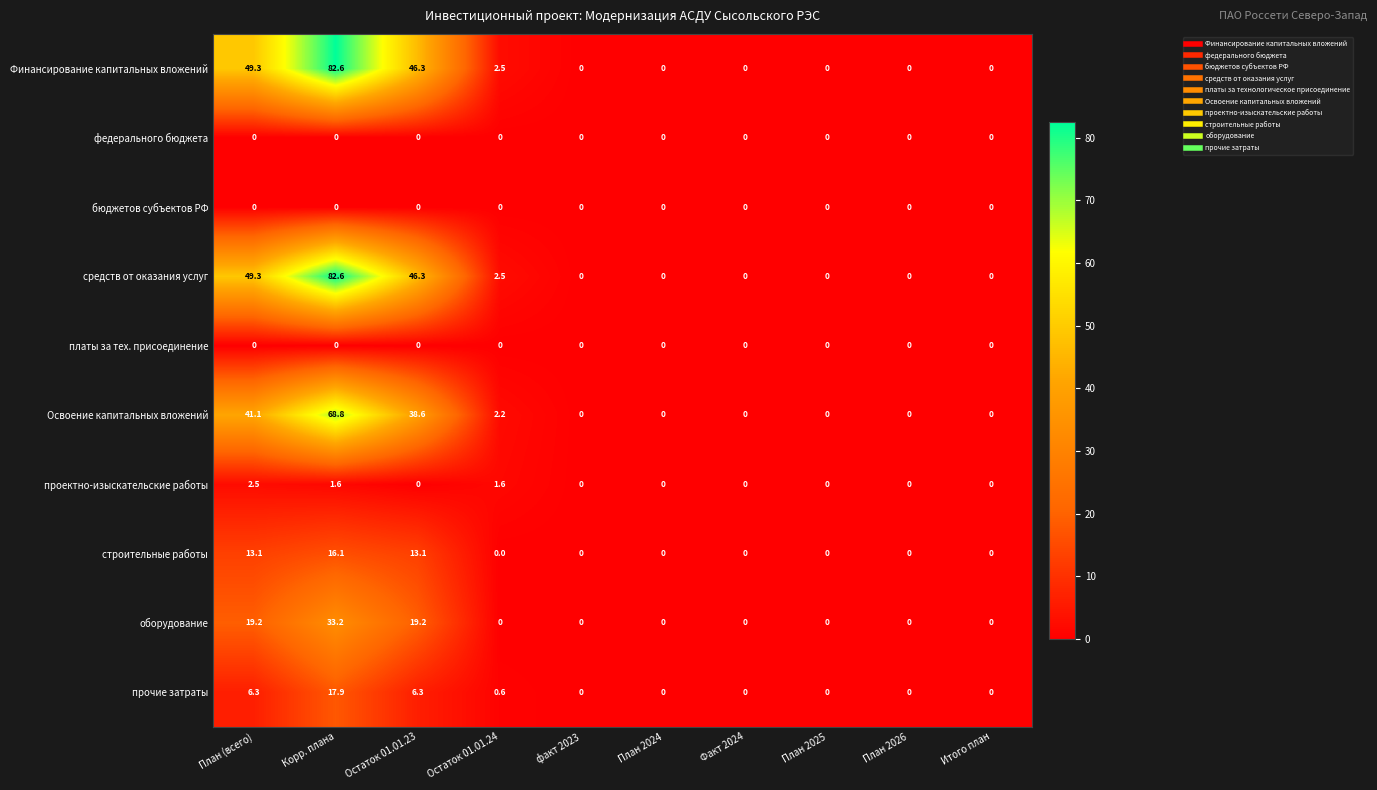

What is the sum of all строительные работы values?

42.3